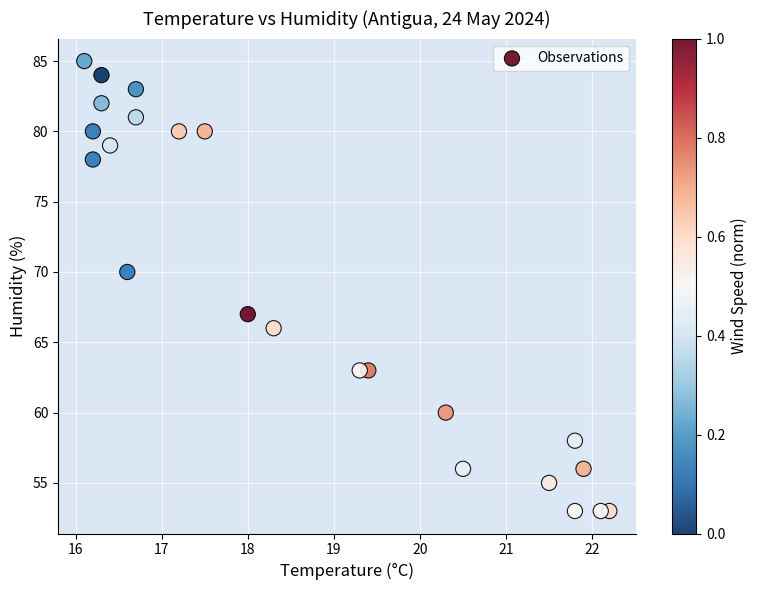

What Y value in the scatter plot is closest to 69?

70